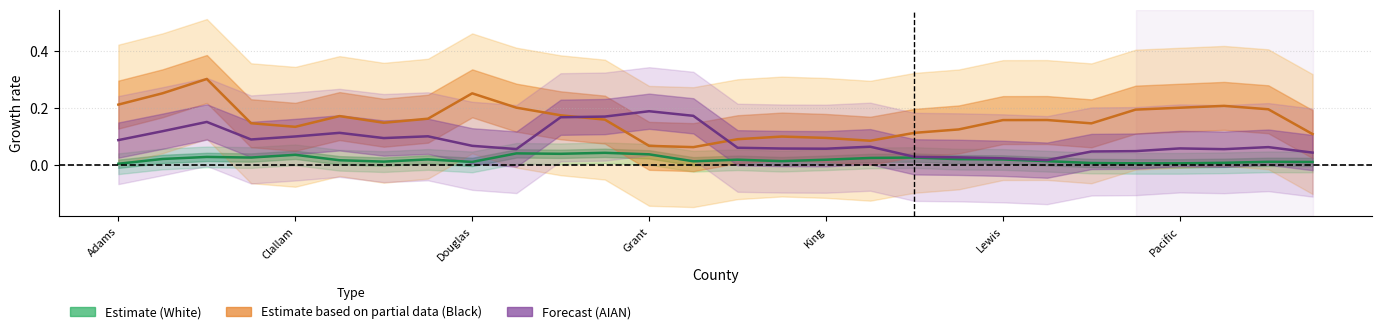

Does the chart have visible grid lines?

Yes